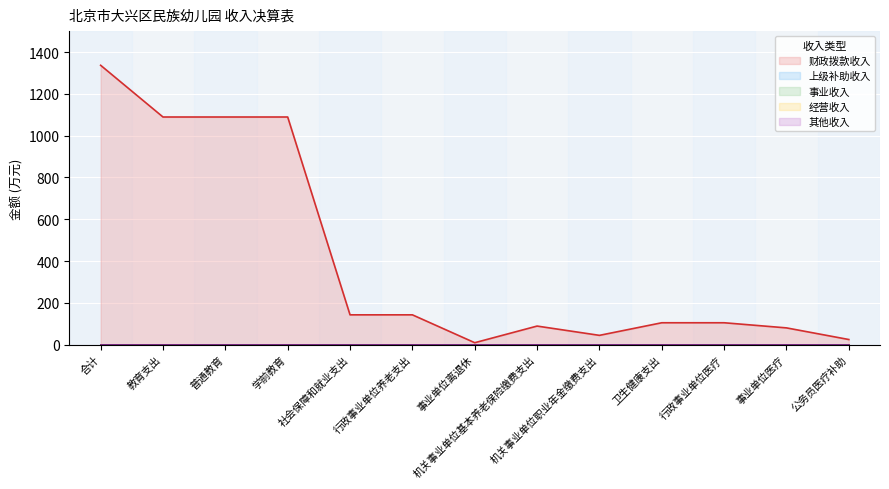

What is the spread (max minus min) of values at 社会保障和就业支出?

142.6